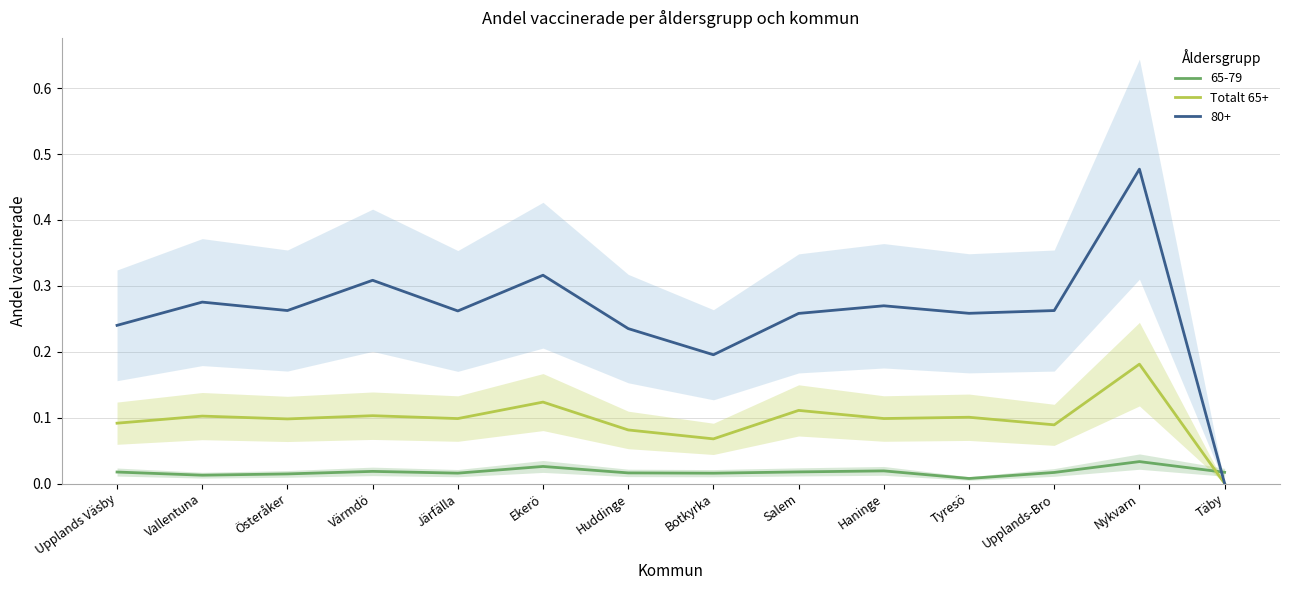

What is the change in value from Järfälla to Nykvarn?

+0.1